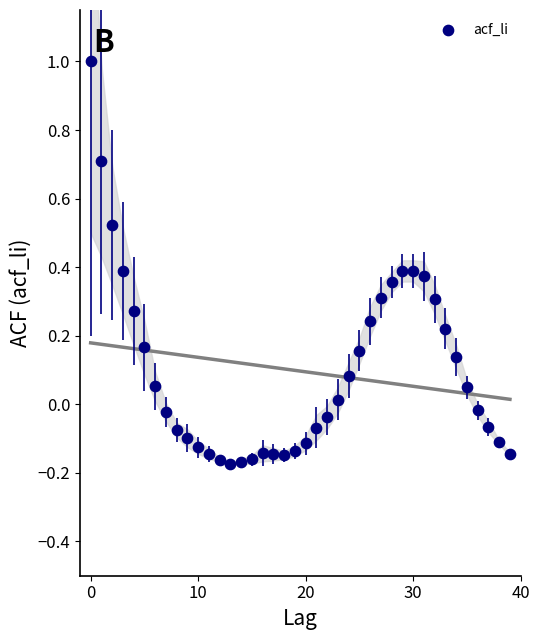

What is the range of Y values (max minus min)?

1.2